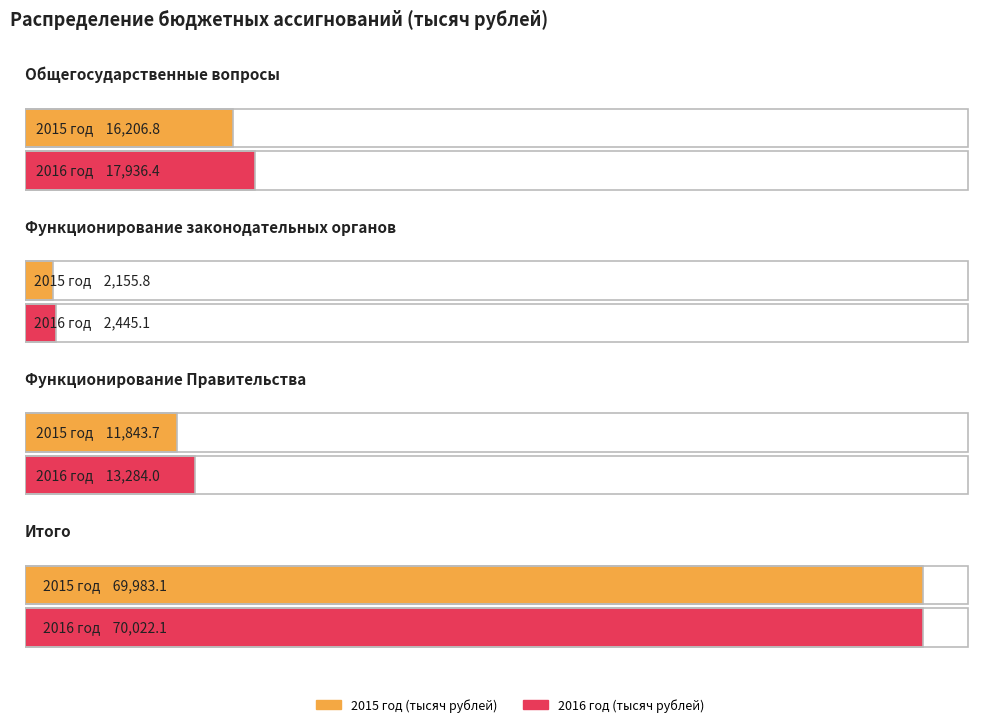

What is the lowest value of the 2016 год (тысяч рублей) series?

2445.1